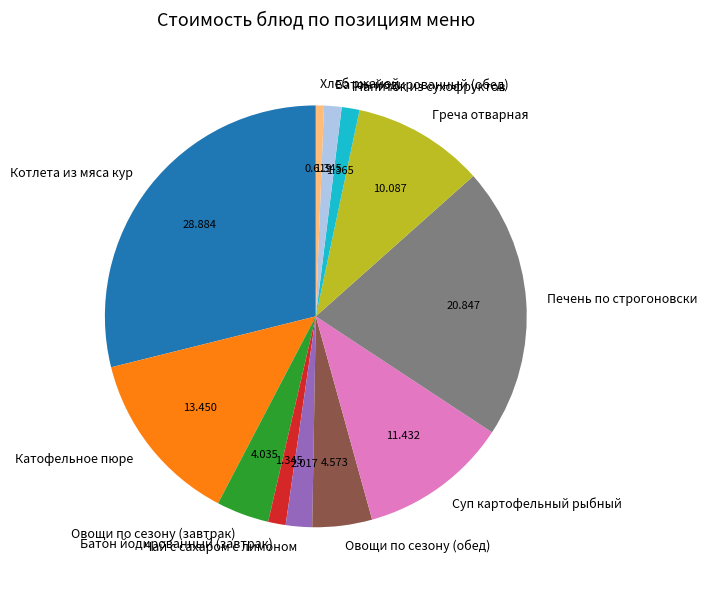

Between Котлета из мяса кур and Овощи по сезону (завтрак), which is larger?

Котлета из мяса кур